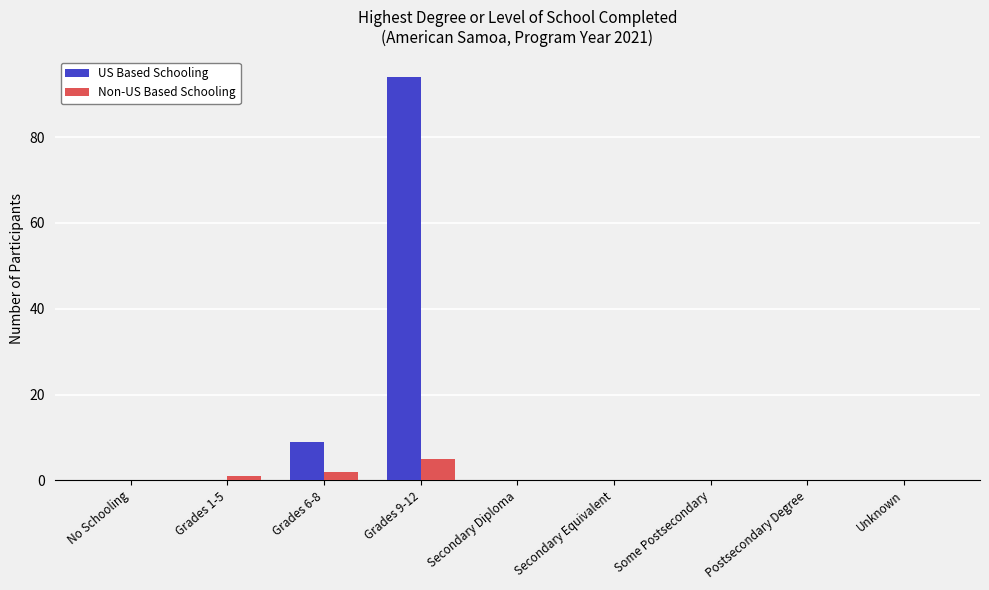

Which label corresponds to the largest value in the chart?

Grades 9-12